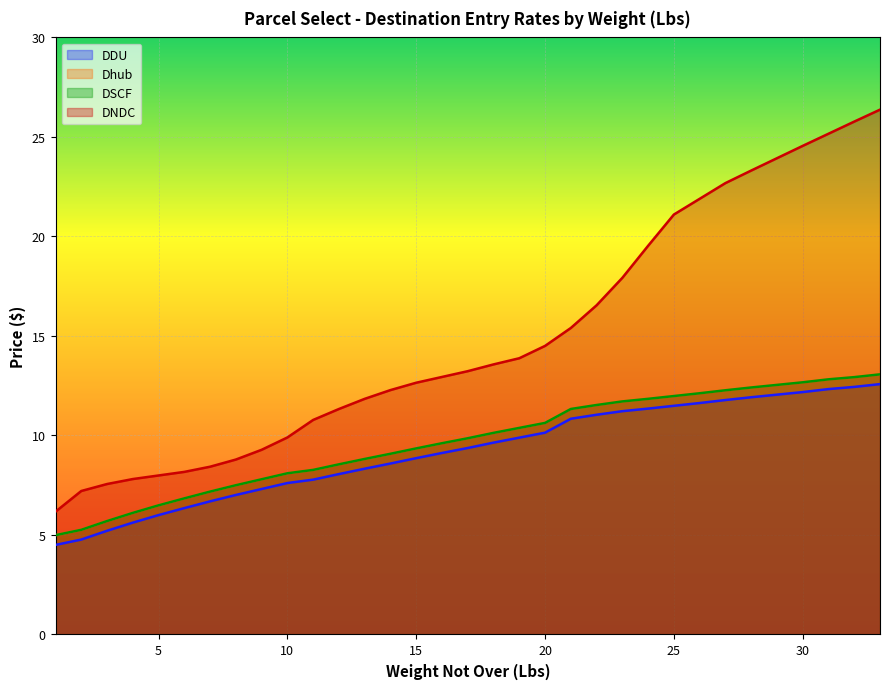

Which category has the highest value across all series?

33